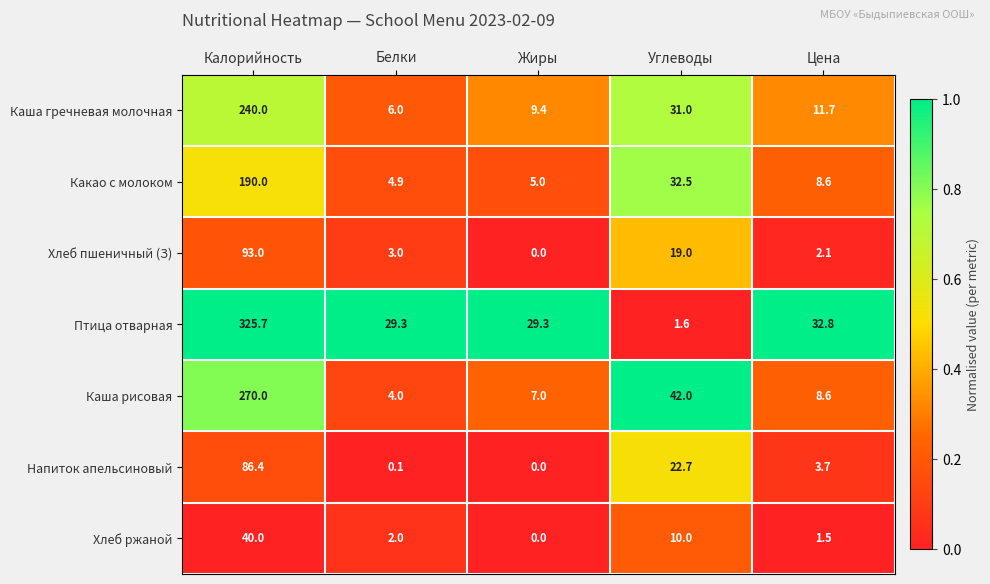

Which category has the highest value across all series?

Калорийность